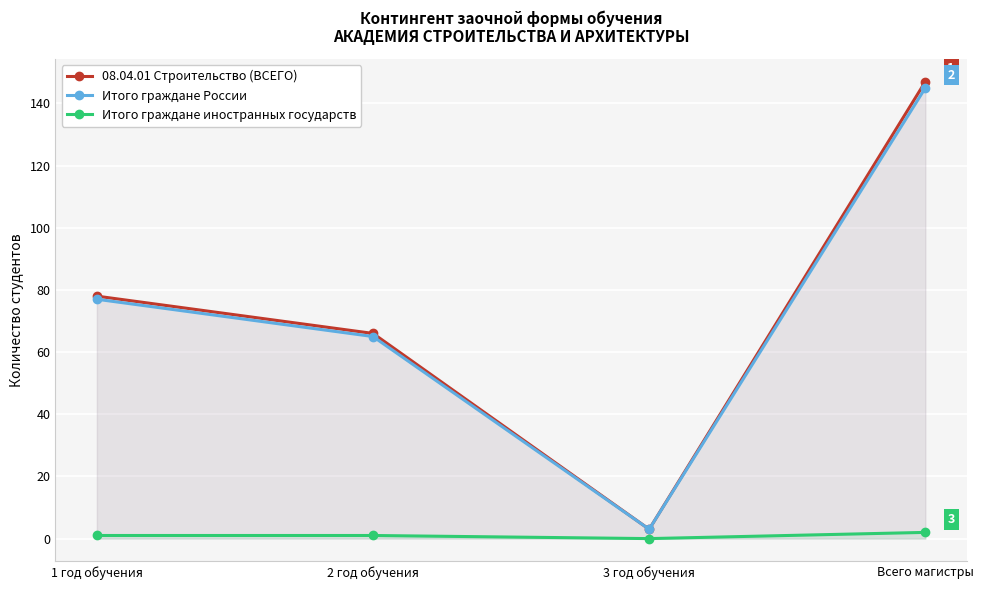

Which series has the largest total across all categories?

08.04.01 Строительство (ВСЕГО)